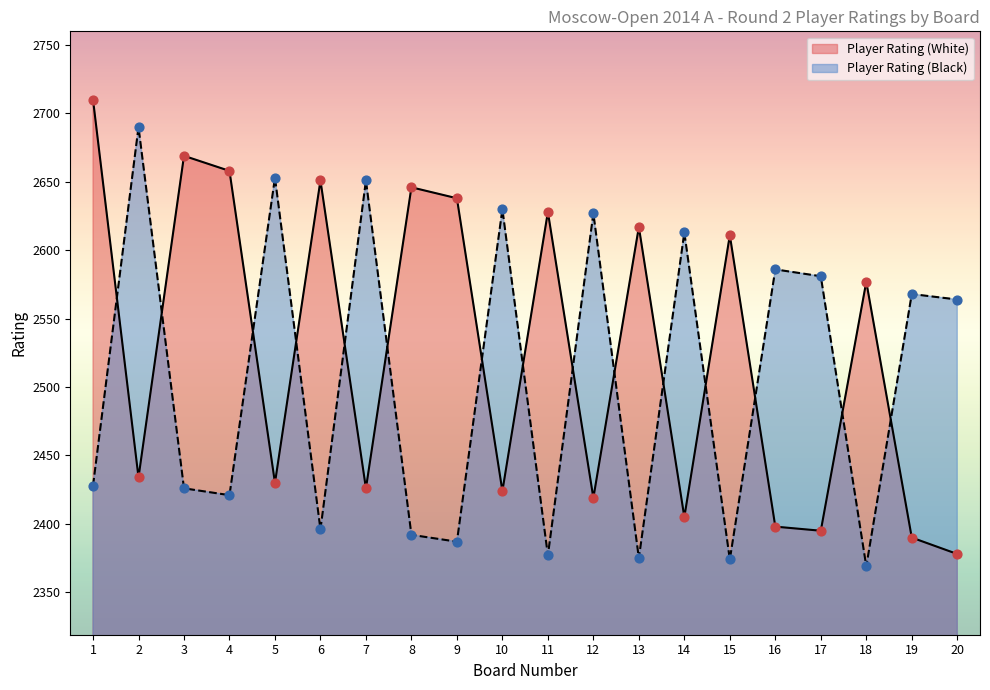

At how many categories does at least one series exceed 2625?

12